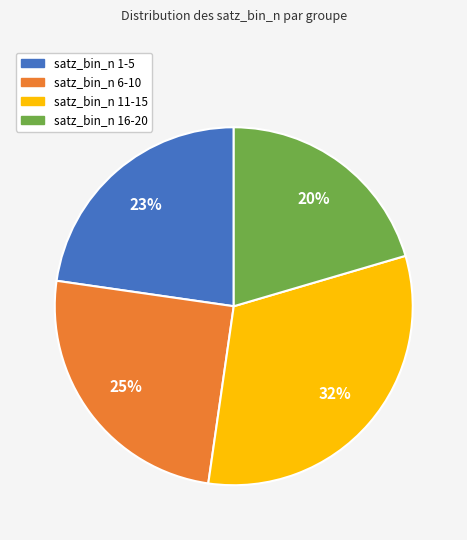

To the nearest percent, what is the average slice percentage?

25%